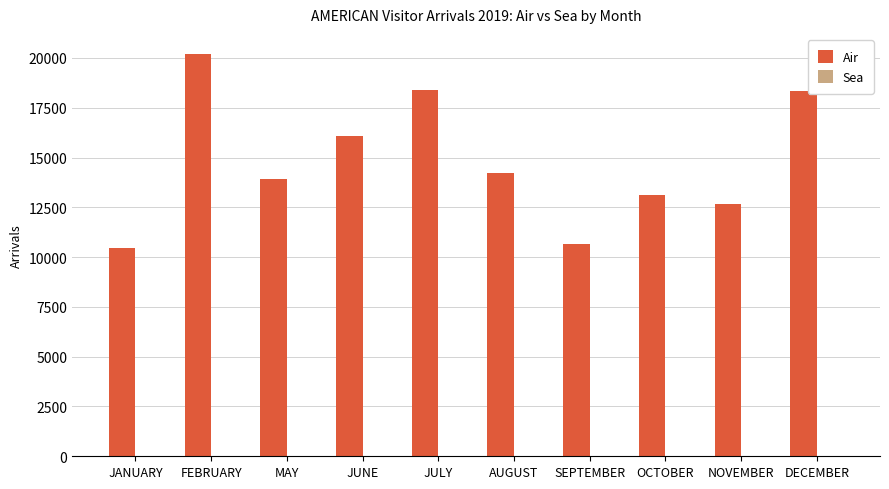

What value does the Air series have at JUNE?

16095